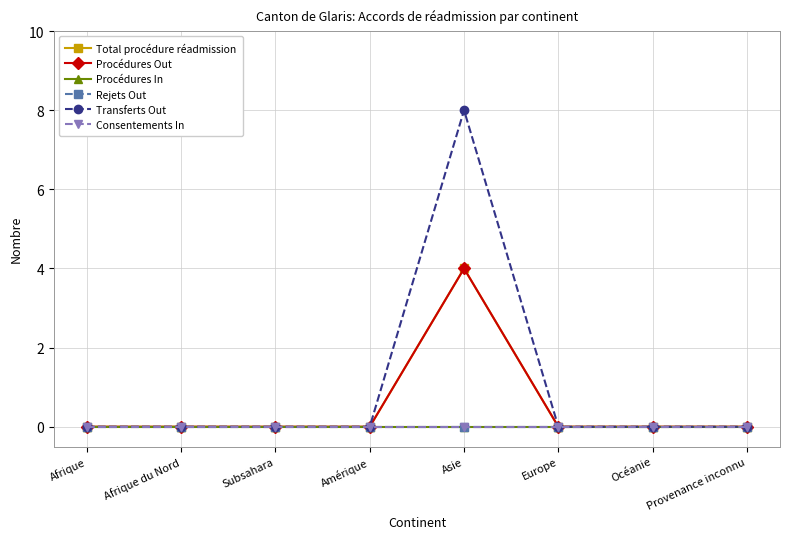

At Afrique du Nord, list the series in order from largest to smallest.

Total procédure réadmission, Procédures Out, Procédures In, Rejets Out, Transferts Out, Consentements In